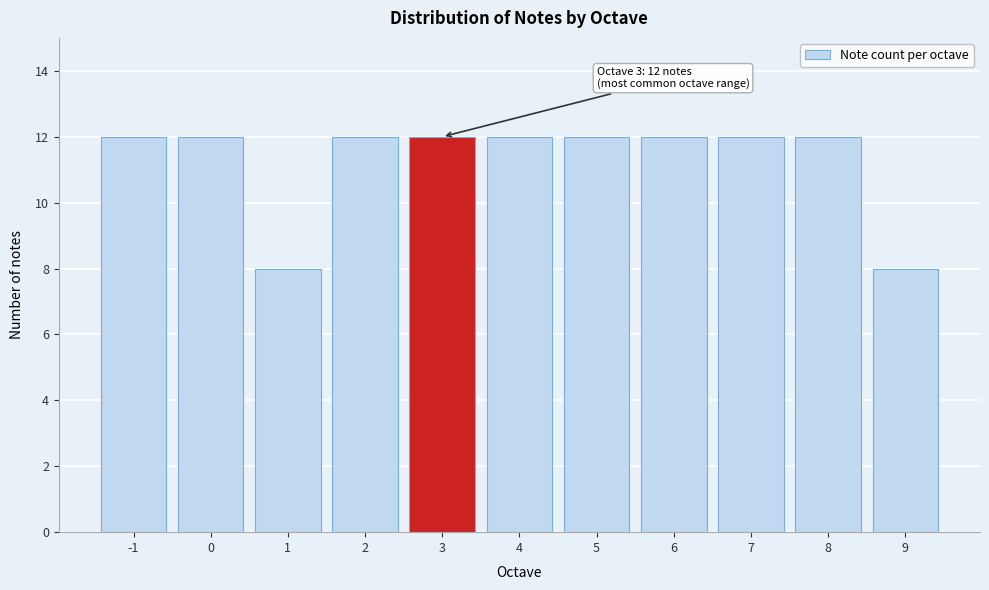

Reading left to right, transcribe all the data shown in this chart.

-1=12	0=12	1=8	2=12	3=12	4=12	5=12	6=12	7=12	8=12	9=8